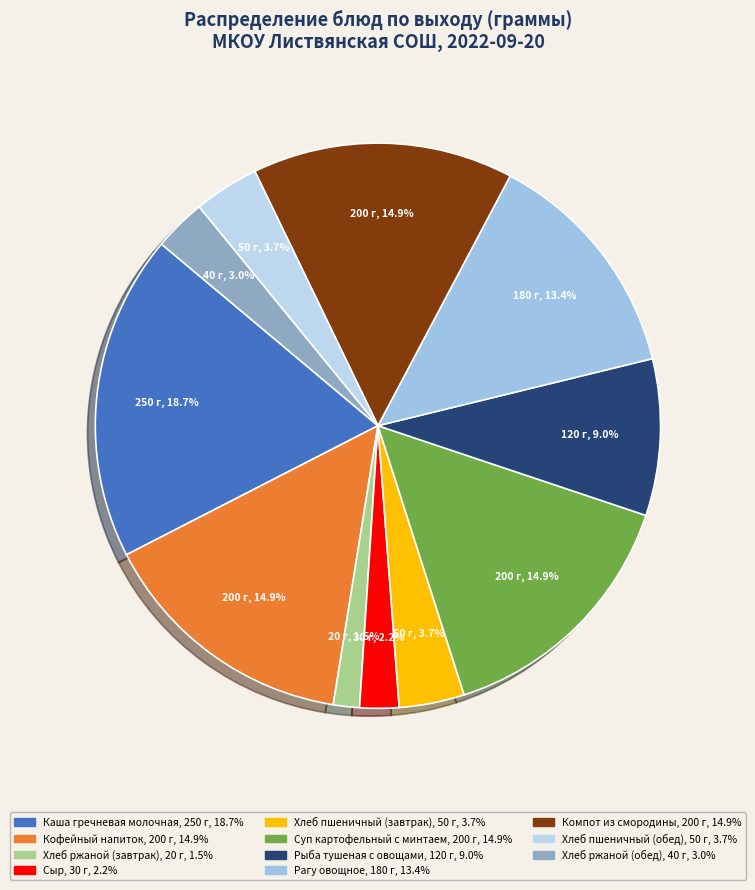

What percentage is the Рыба тушеная с овощами slice, to the nearest percent?

9%